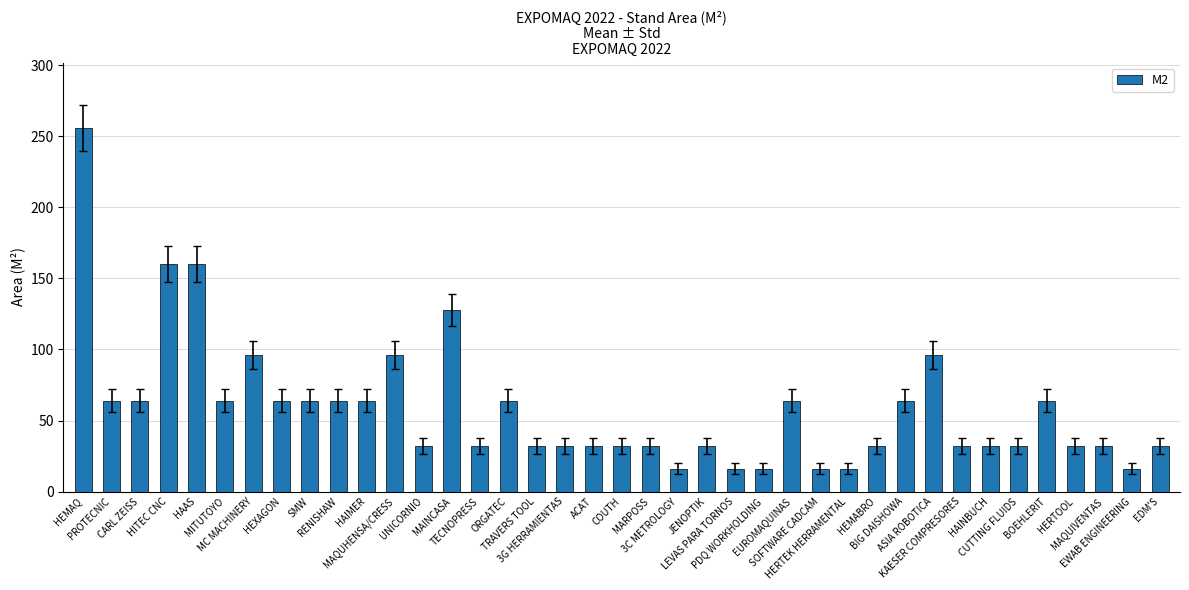

What is the difference between the maximum and minimum values?

240